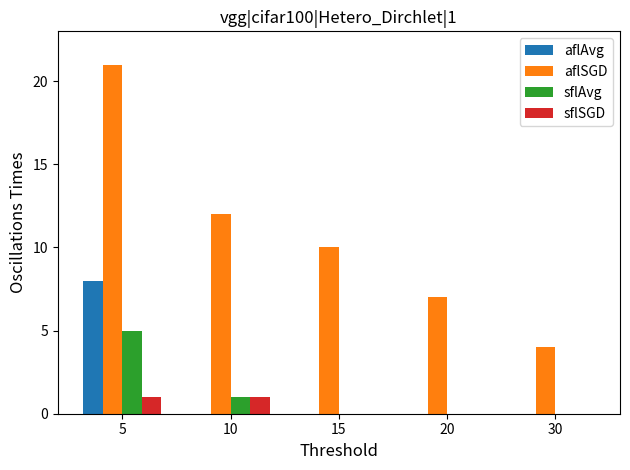

How many aflAvg values are between 0 and 1?

4